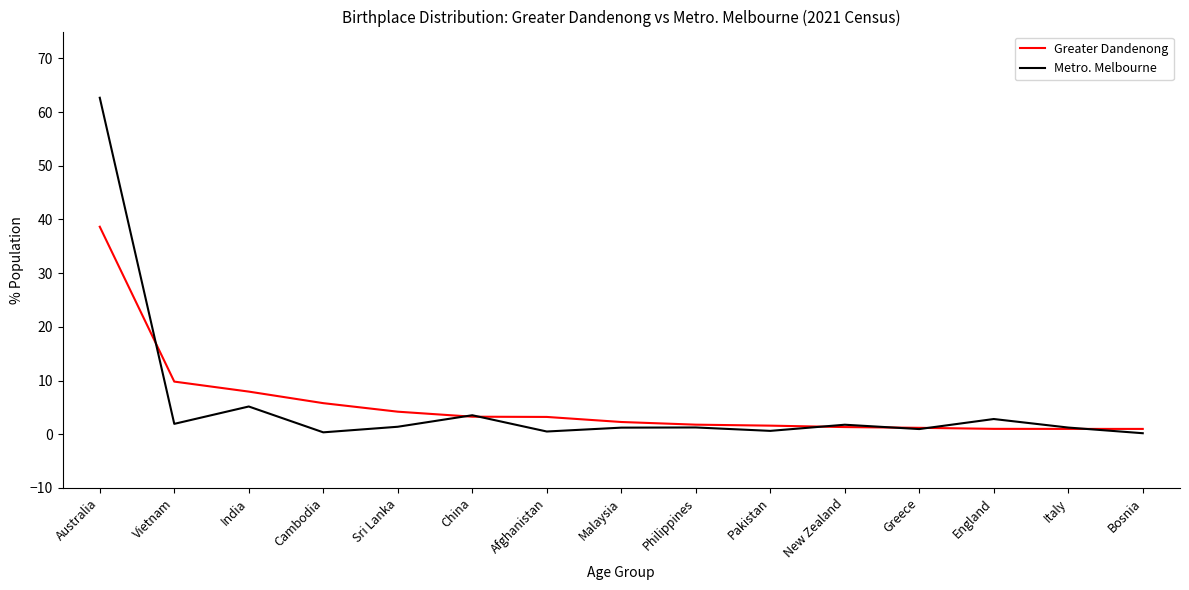

Which label corresponds to the largest value in the chart?

Australia